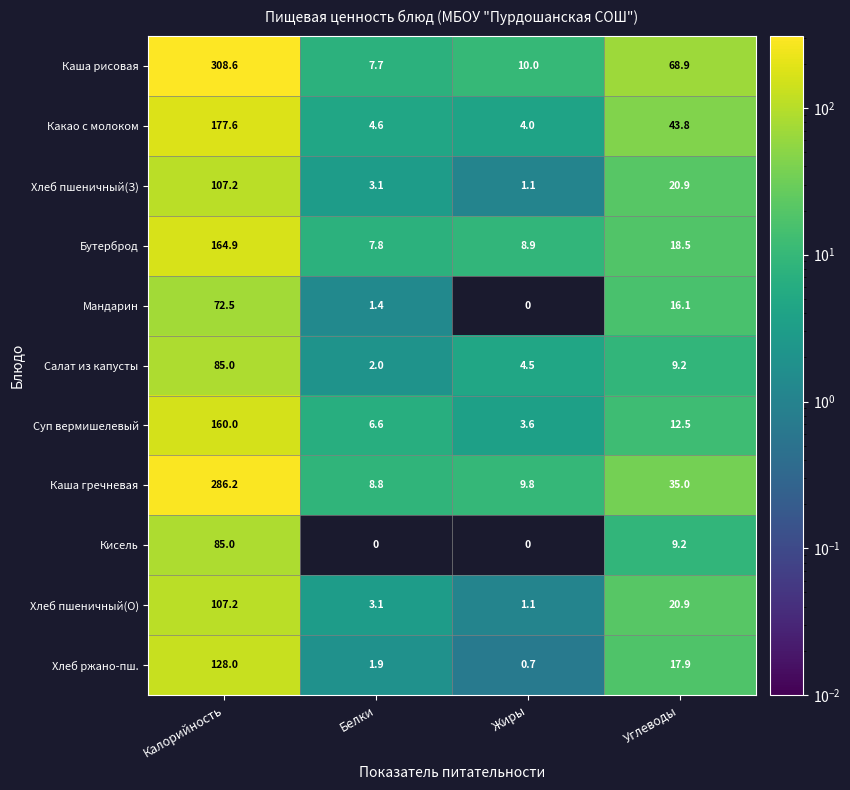

Where is Кисель nearest to the value 42?

Углеводы